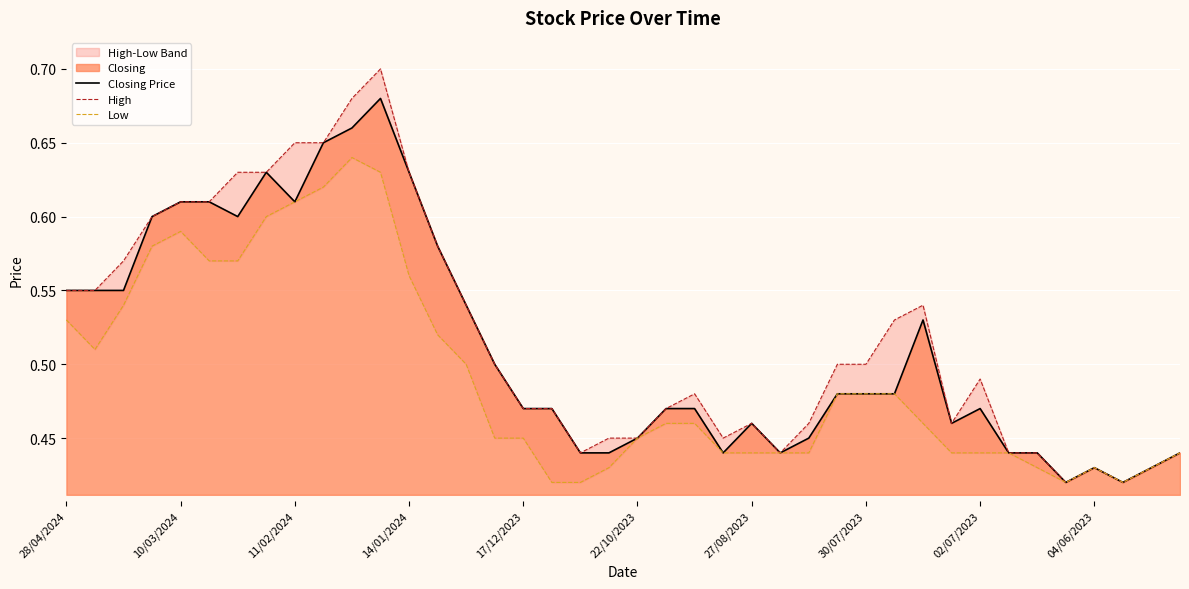

True or false: High and Low cross at least once.

False